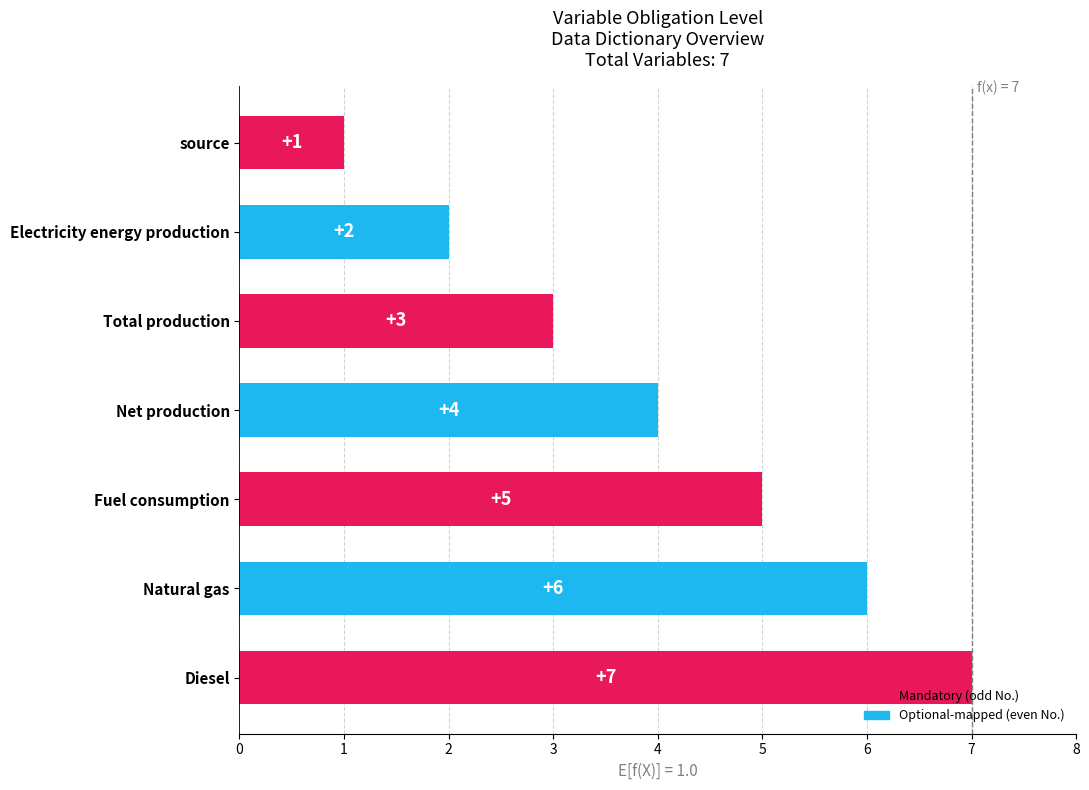

Which has a higher value, Natural gas or Diesel?

Diesel